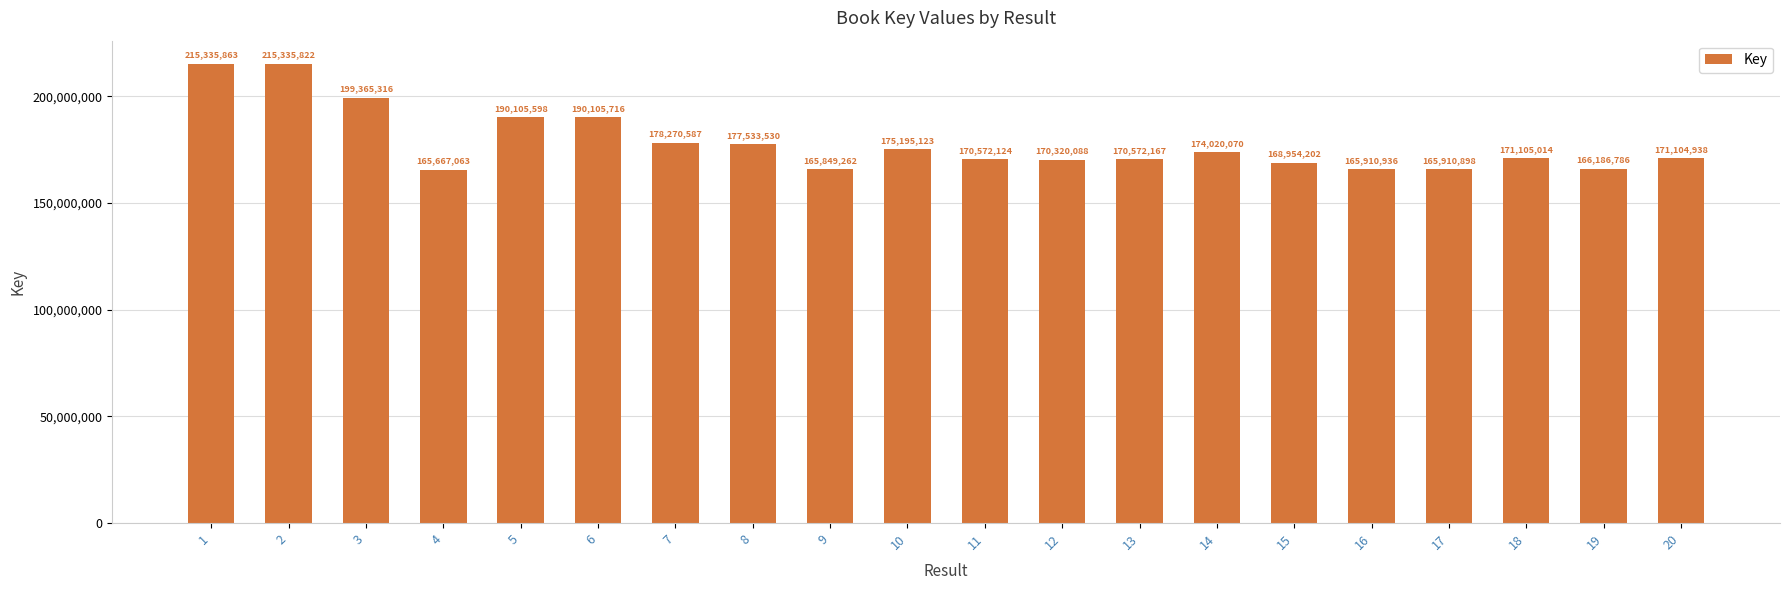

What is the smallest value displayed?

165667063